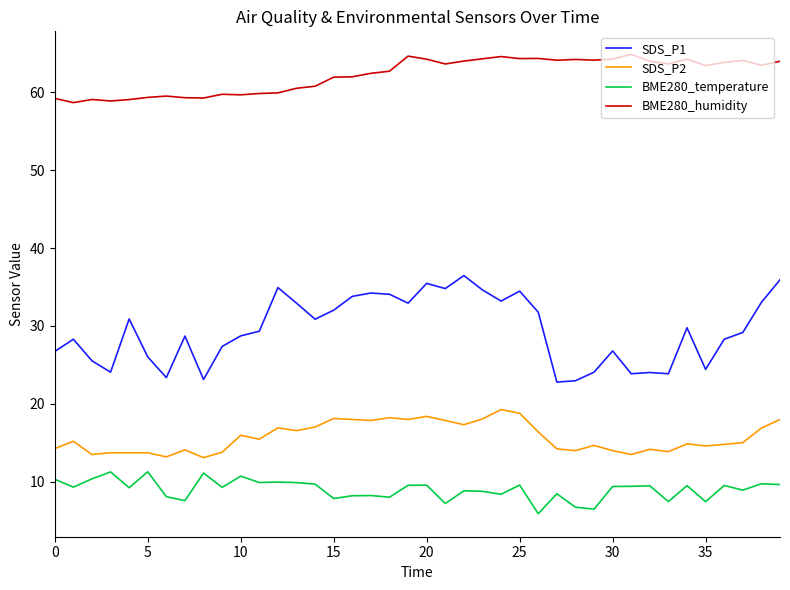

Which series has the largest total across all categories?

BME280_humidity